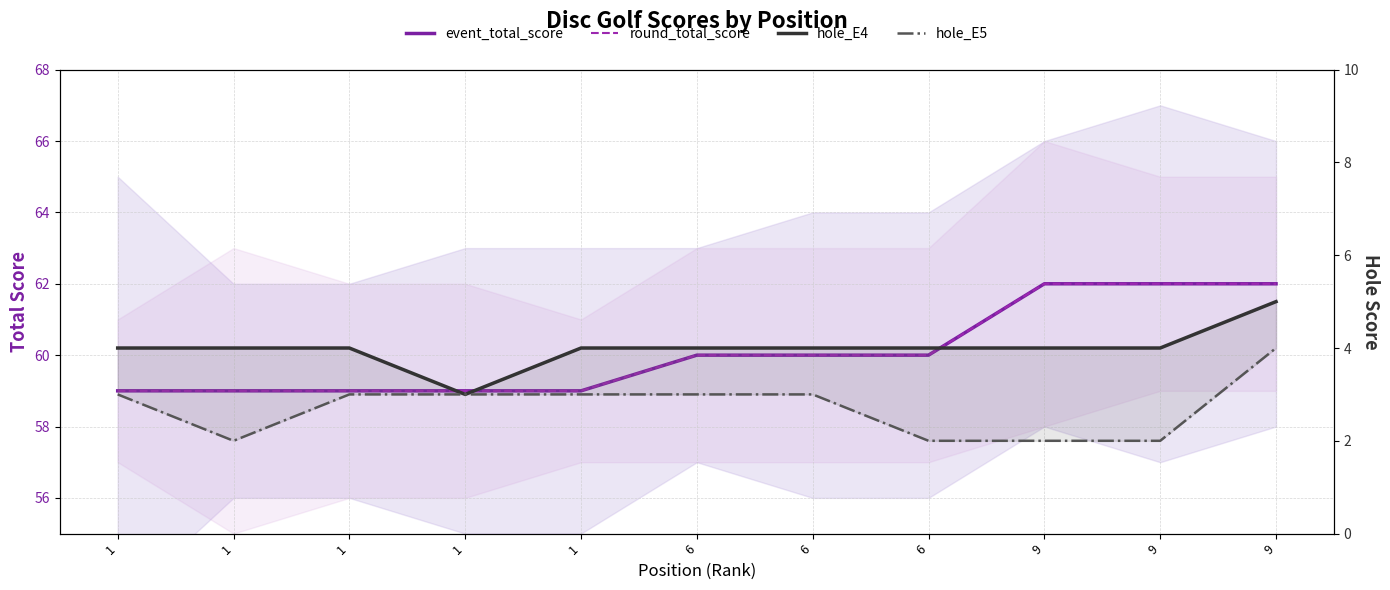

Is the value of hole_E4 at 9 greater than the value of round_total_score at 1?

No